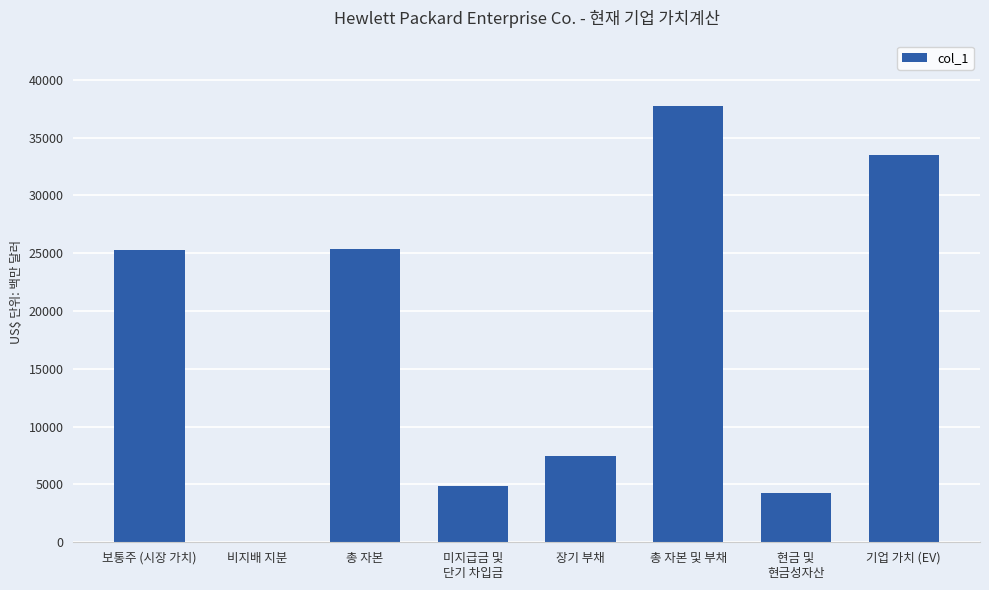

What is the sum of all values?

138561